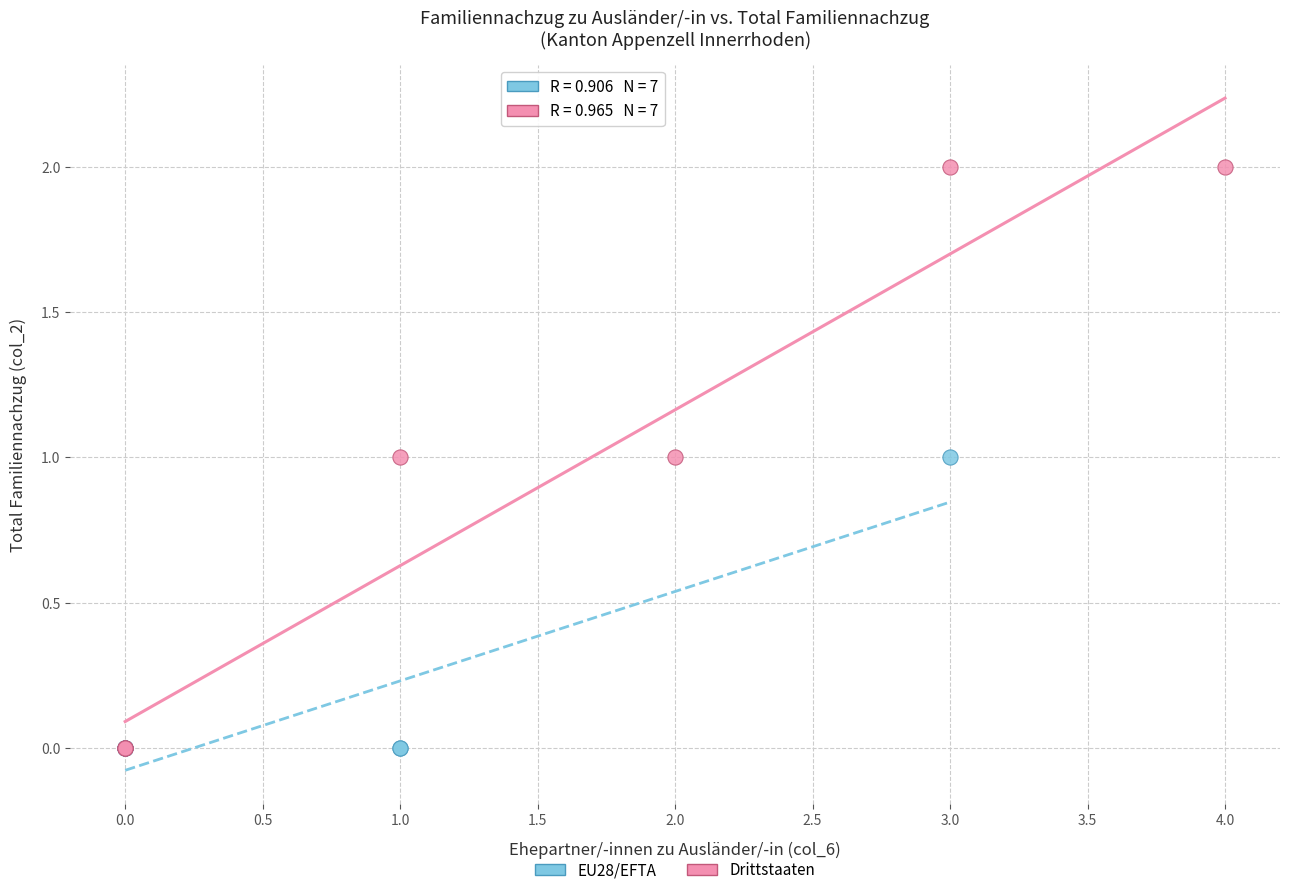

Which series reaches the maximum Y coordinate?

Drittstaaten